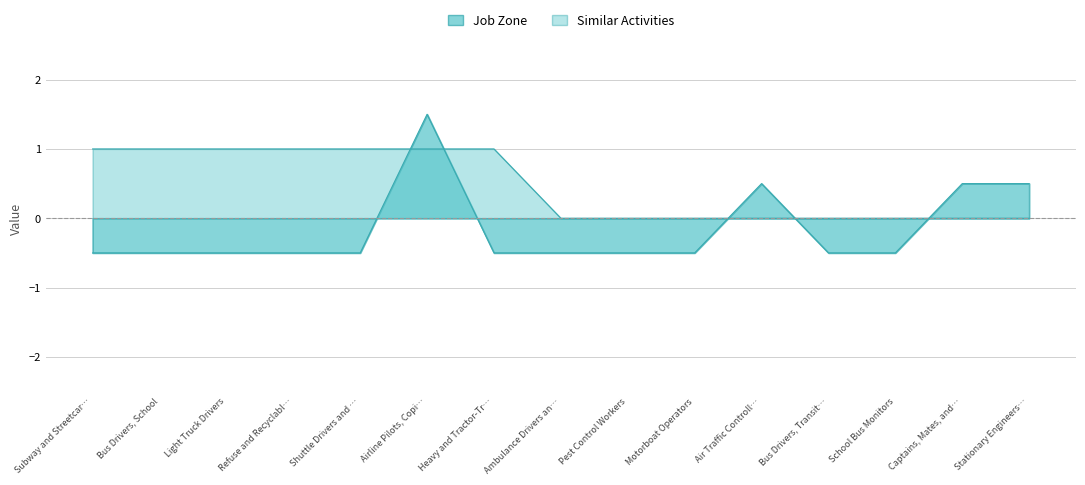

How many values in the Similar Activities series exceed 0?

7